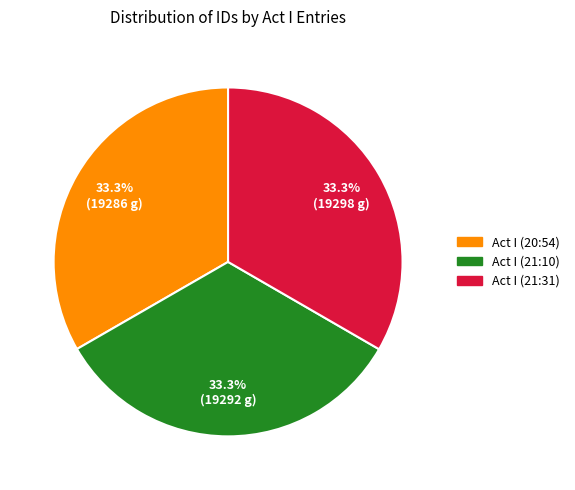

What portion of the pie excludes Act I (21:10)?

66.7%